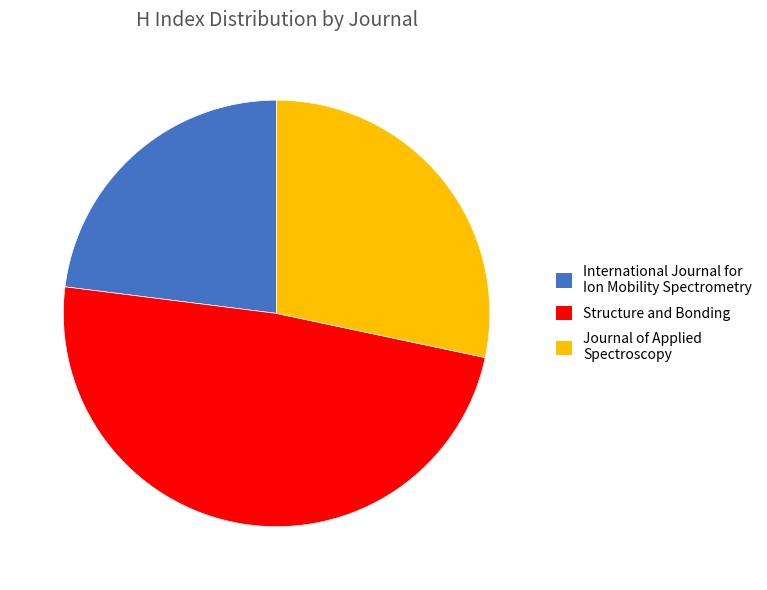

Combined, do Journal of Applied Spectroscopy and International Journal for Ion Mobility Spectrometry account for over 50%?

Yes